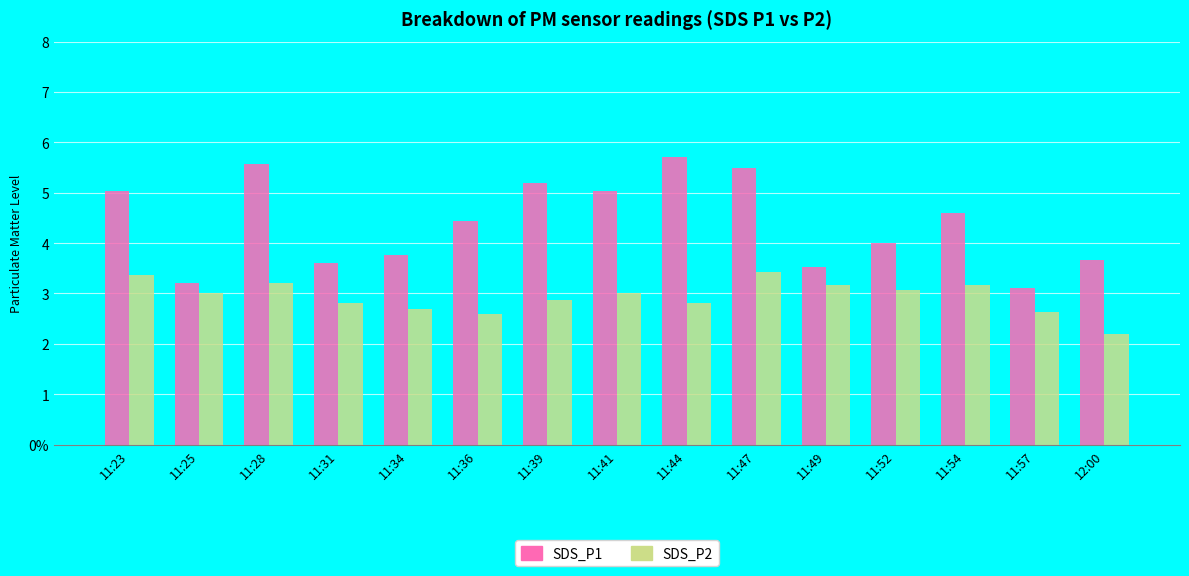

Are the bars horizontal?

No